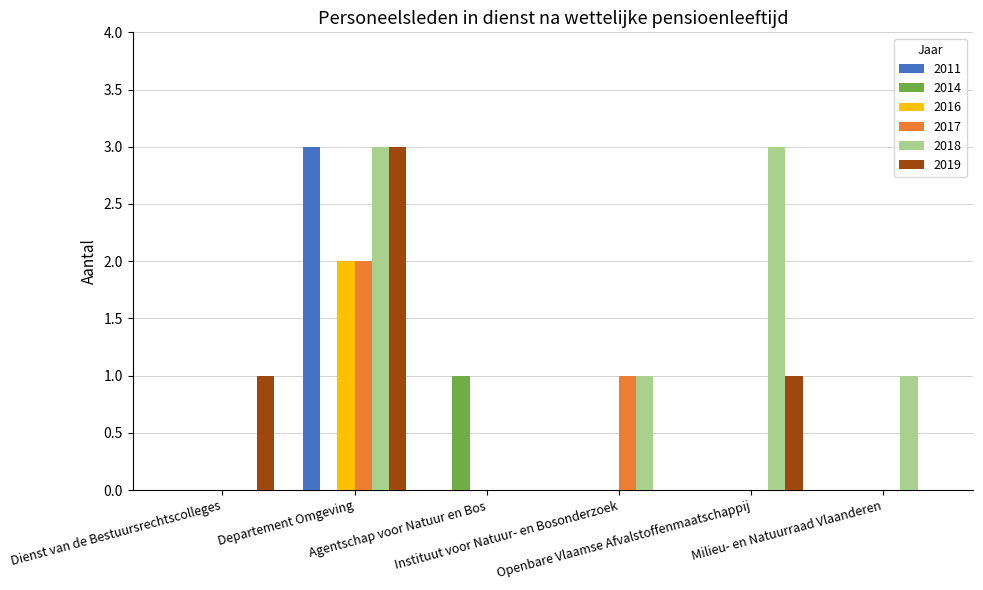

Which series has the largest total across all categories?

2018